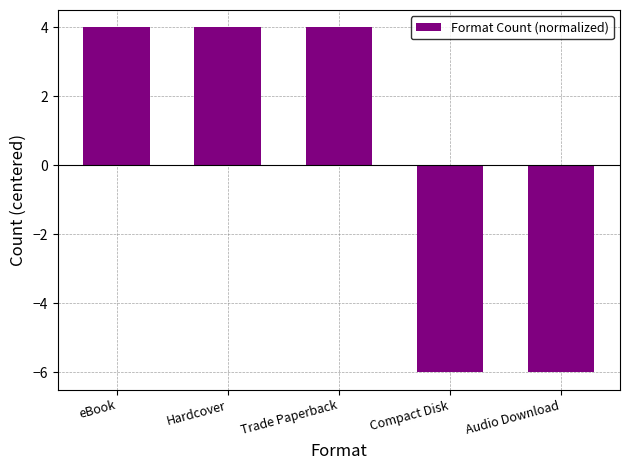

What is the label of the 4th bar from the right?

Hardcover